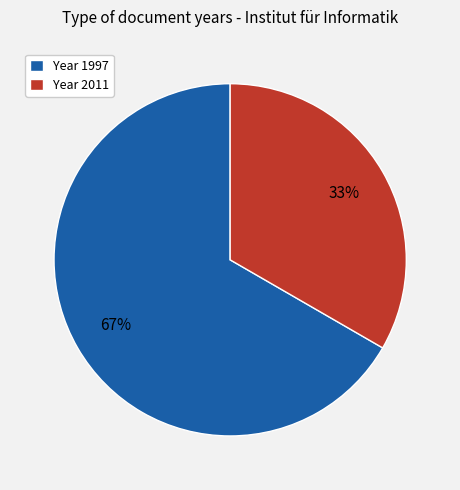

Approximately how many times larger is the value at Year 2011 compared to Year 1997?

0.5